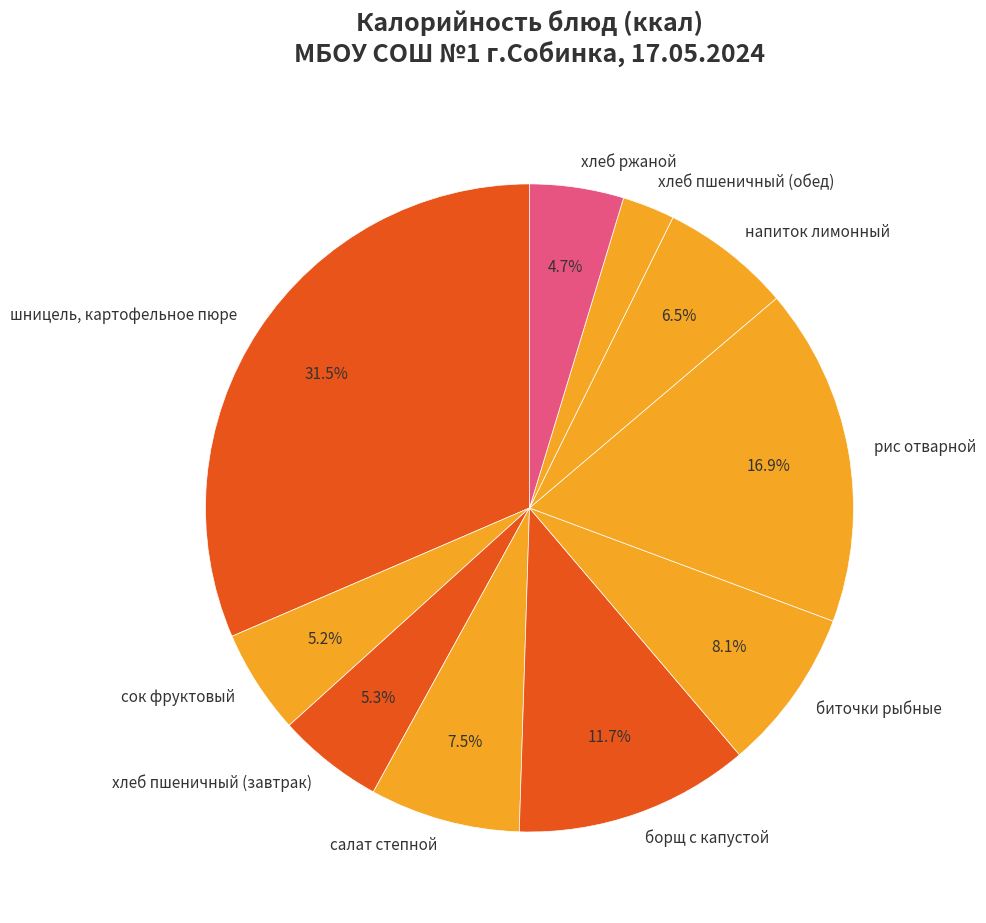

Which slice is the largest?

шницель, картофельное пюре